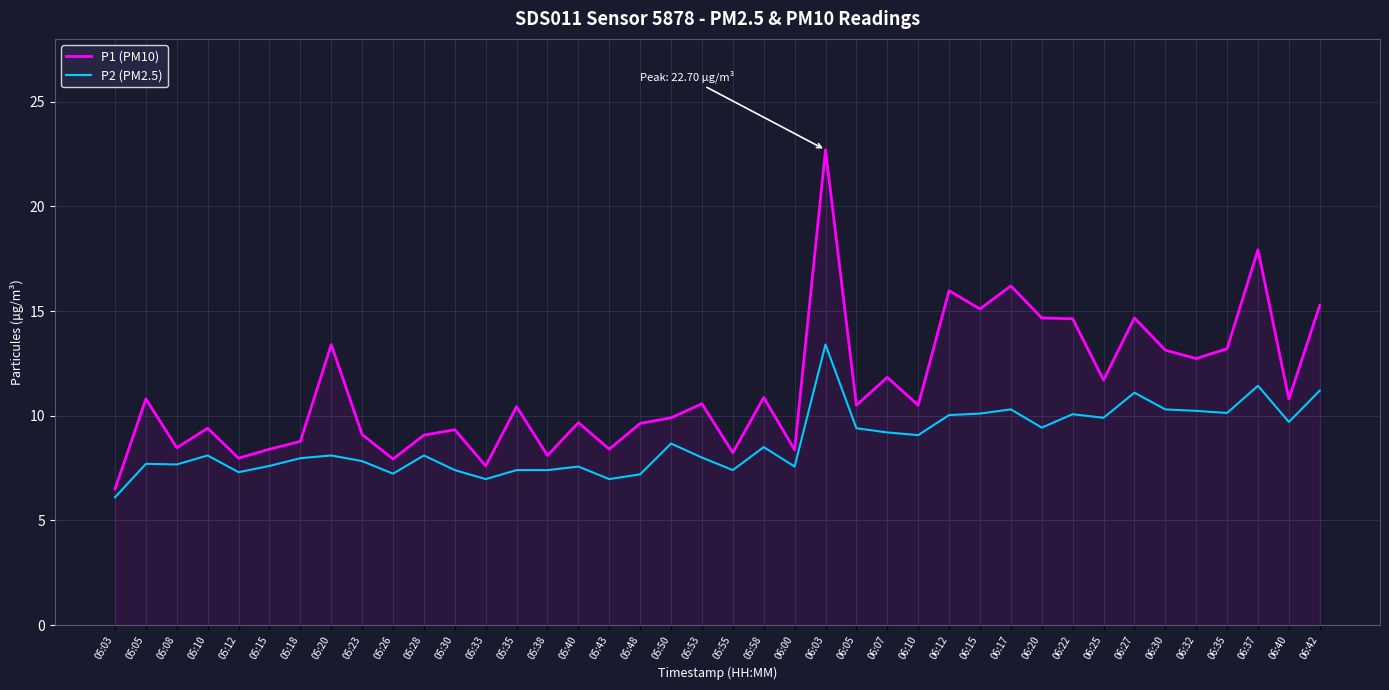

What is the total value across all series at 06:37?

29.4